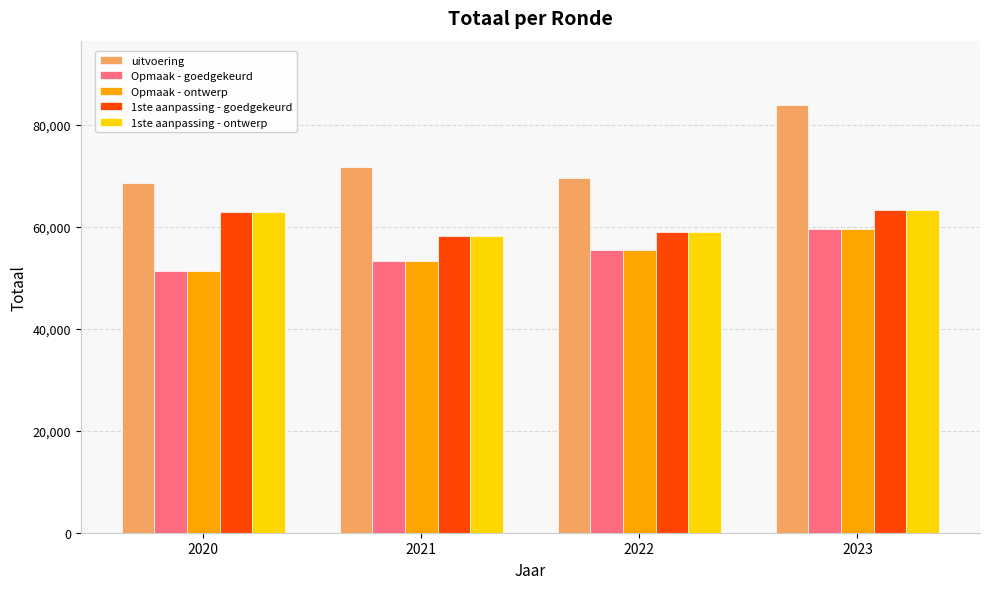

Which series has the largest range (max minus min)?

uitvoering